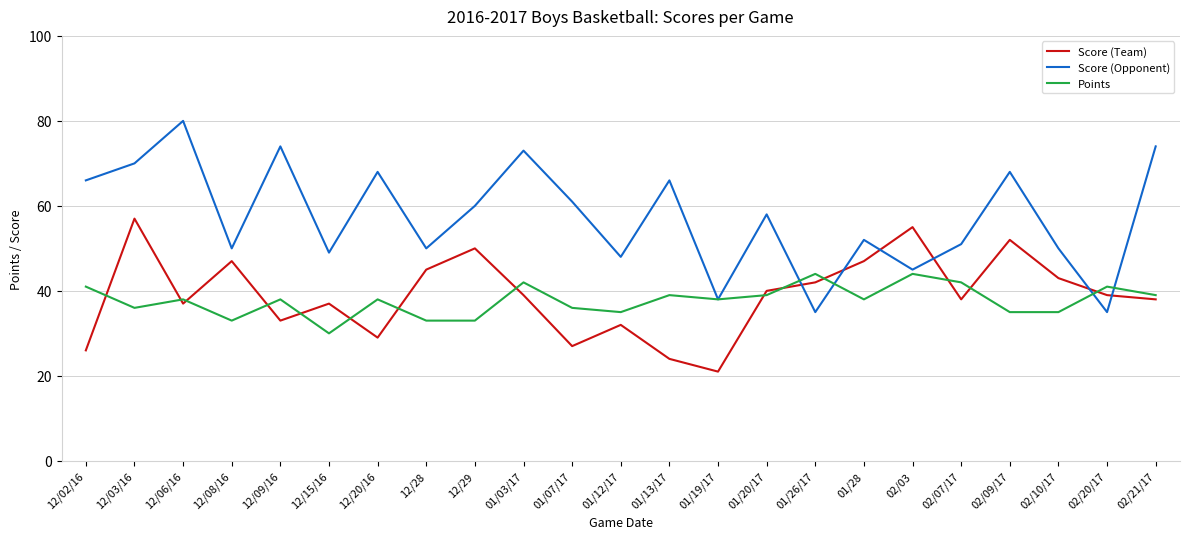

Which series has the largest total across all categories?

Score (Opponent)